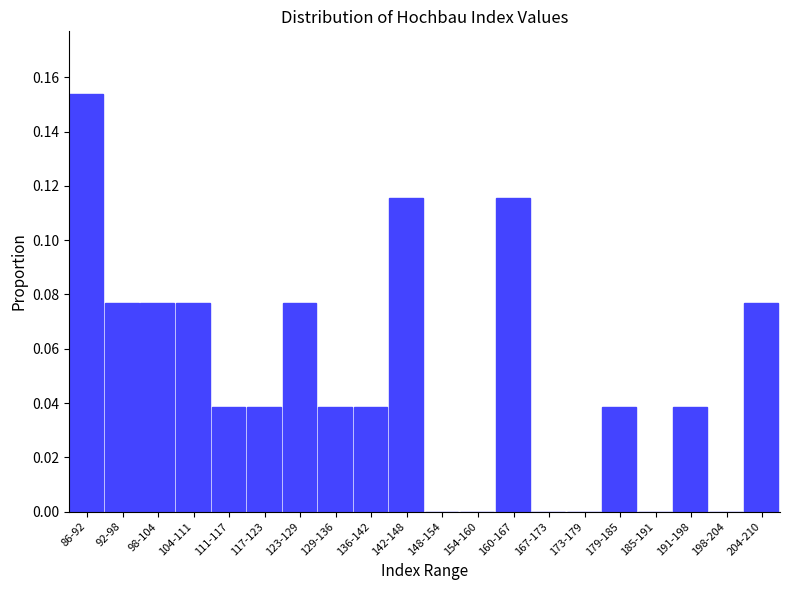

At which category does the chart reach its peak across all series?

86-92